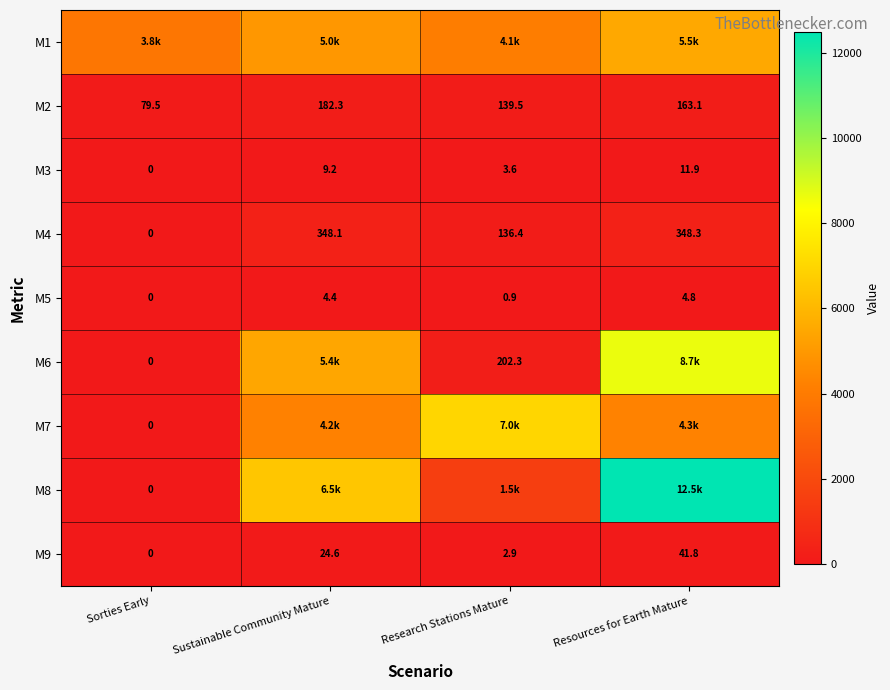

At which label is M5 closest to 2?

Research Stations Mature